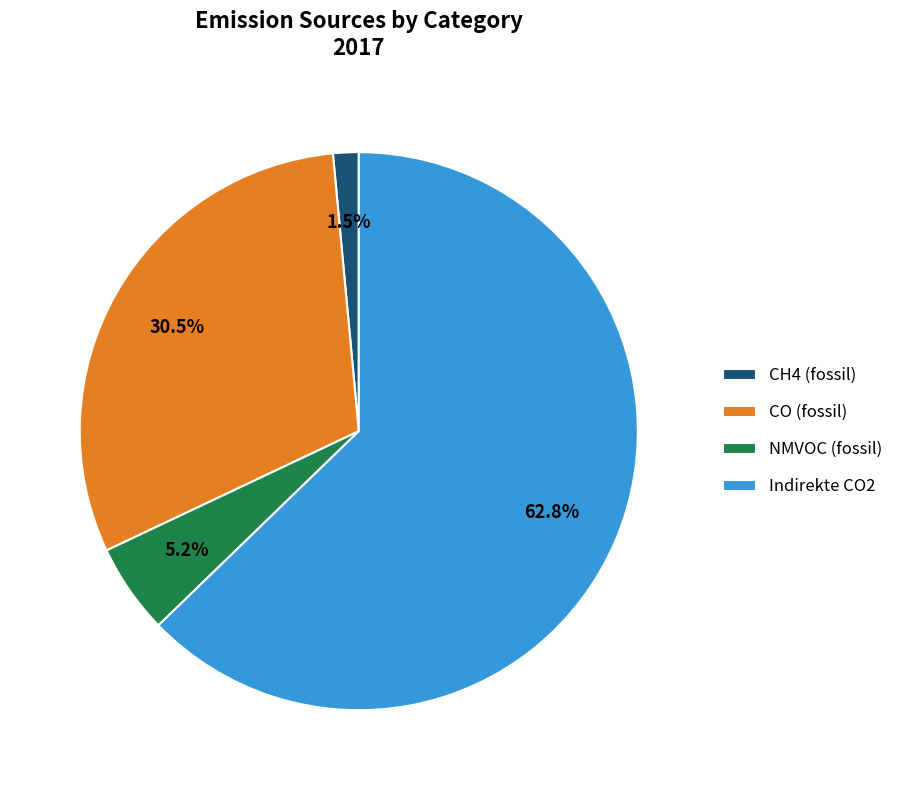

Rank the categories by value from highest to lowest.

Indirekte CO2, CO (fossil), NMVOC (fossil), CH4 (fossil)